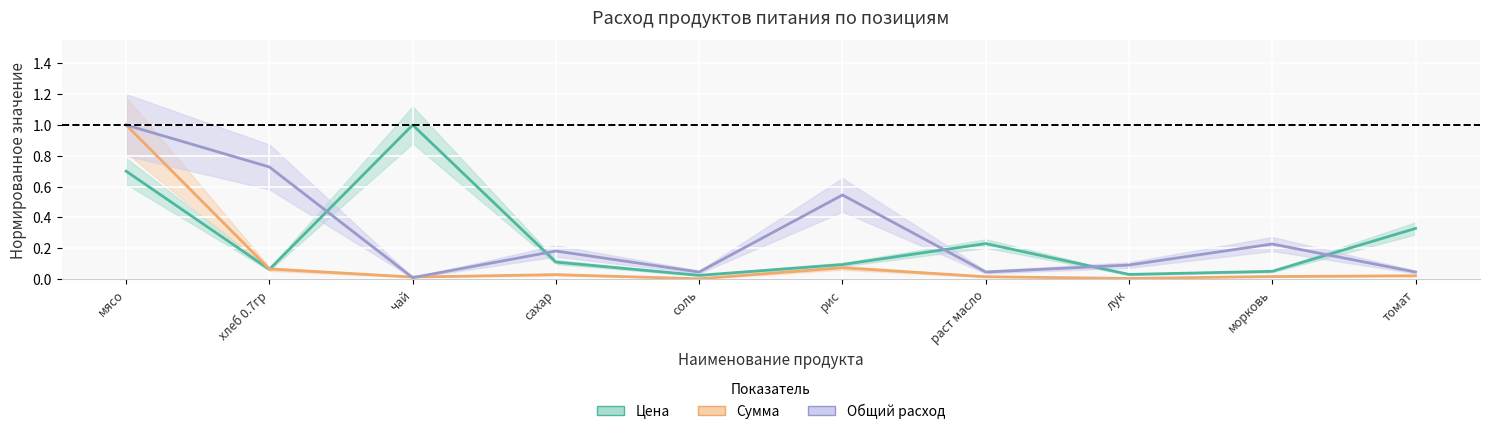

Rank the series by their average value, from highest to lowest.

Общий расход, Цена, Сумма